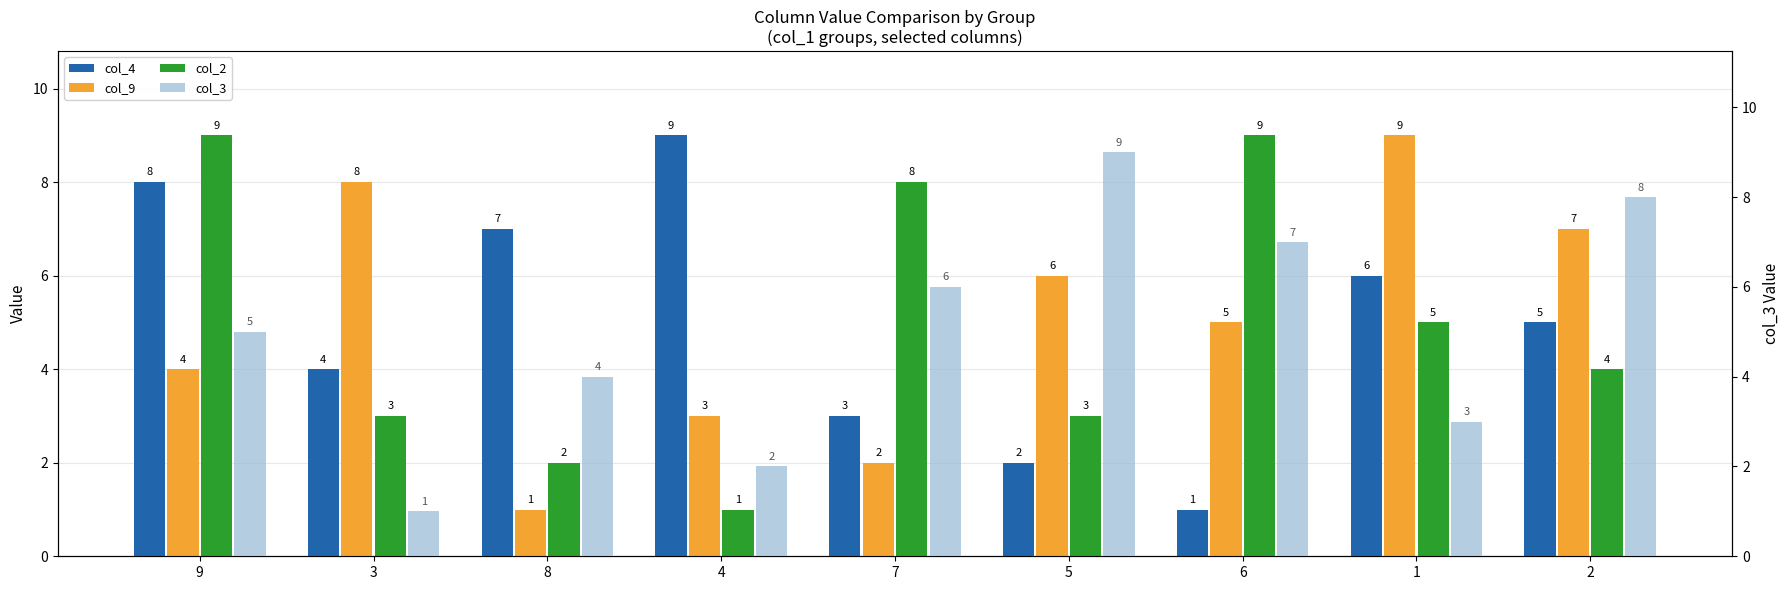

Which series has the largest range (max minus min)?

col_4